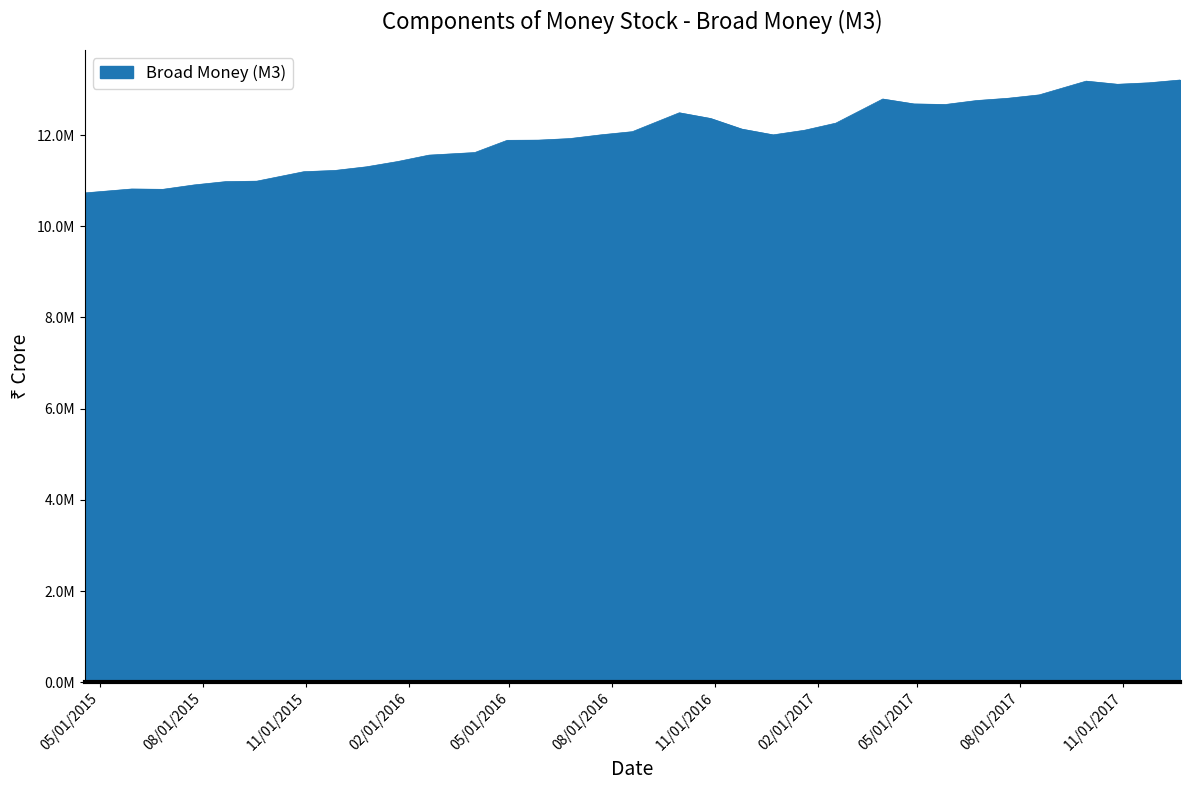

Does the chart have visible grid lines?

No